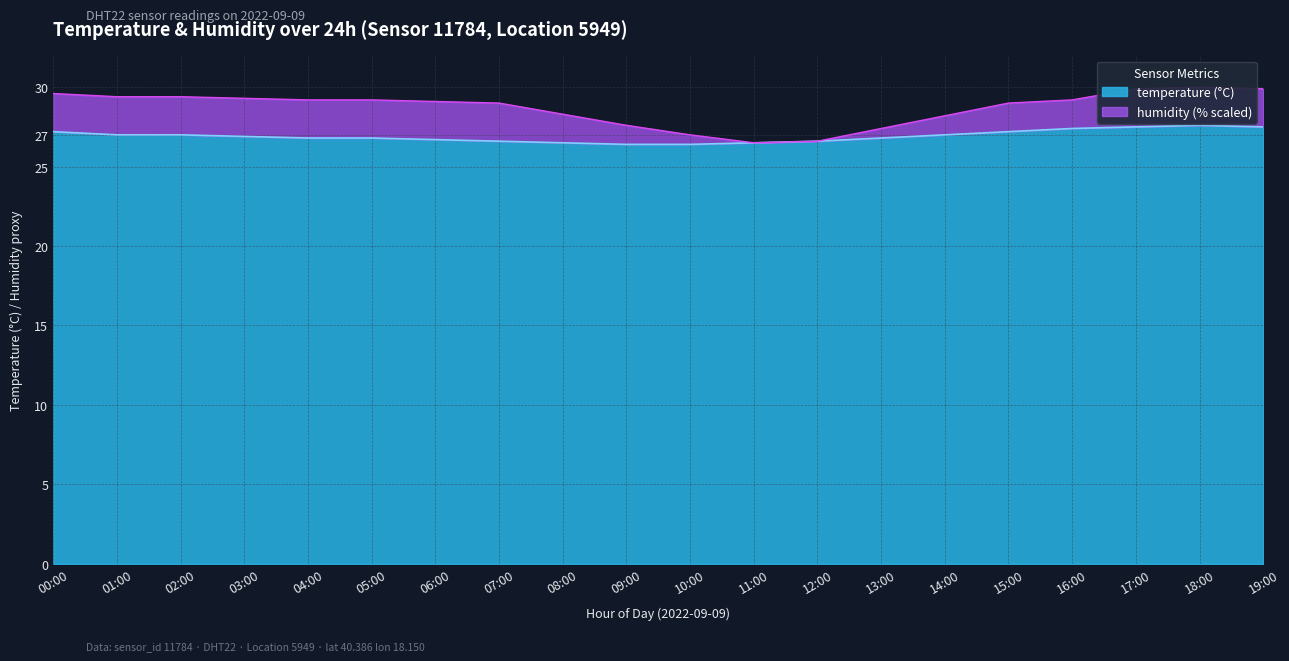

What is the change in value from 11:00 to 13:00?

+0.3